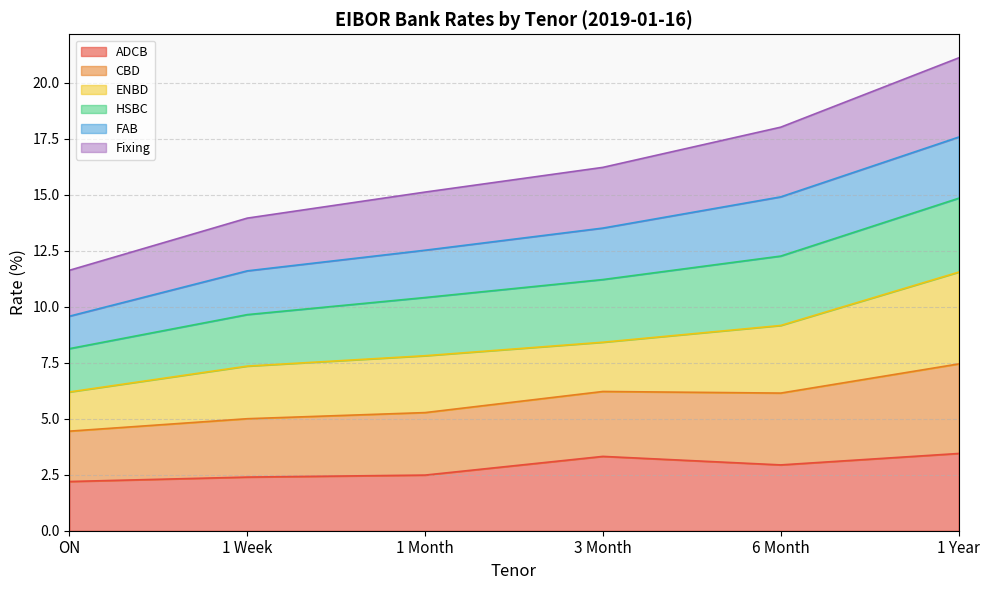

Between 1 Month and 6 Month, which series saw the biggest shift?

Fixing